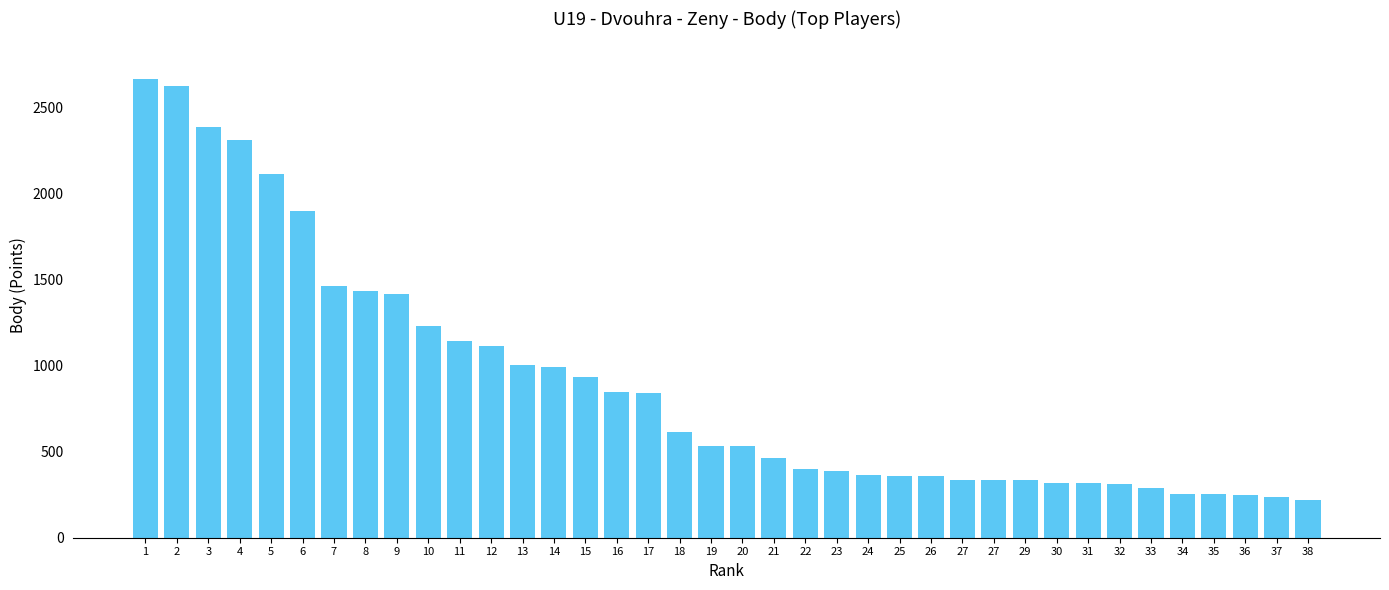

At which category does the chart reach its minimum across all series?

38